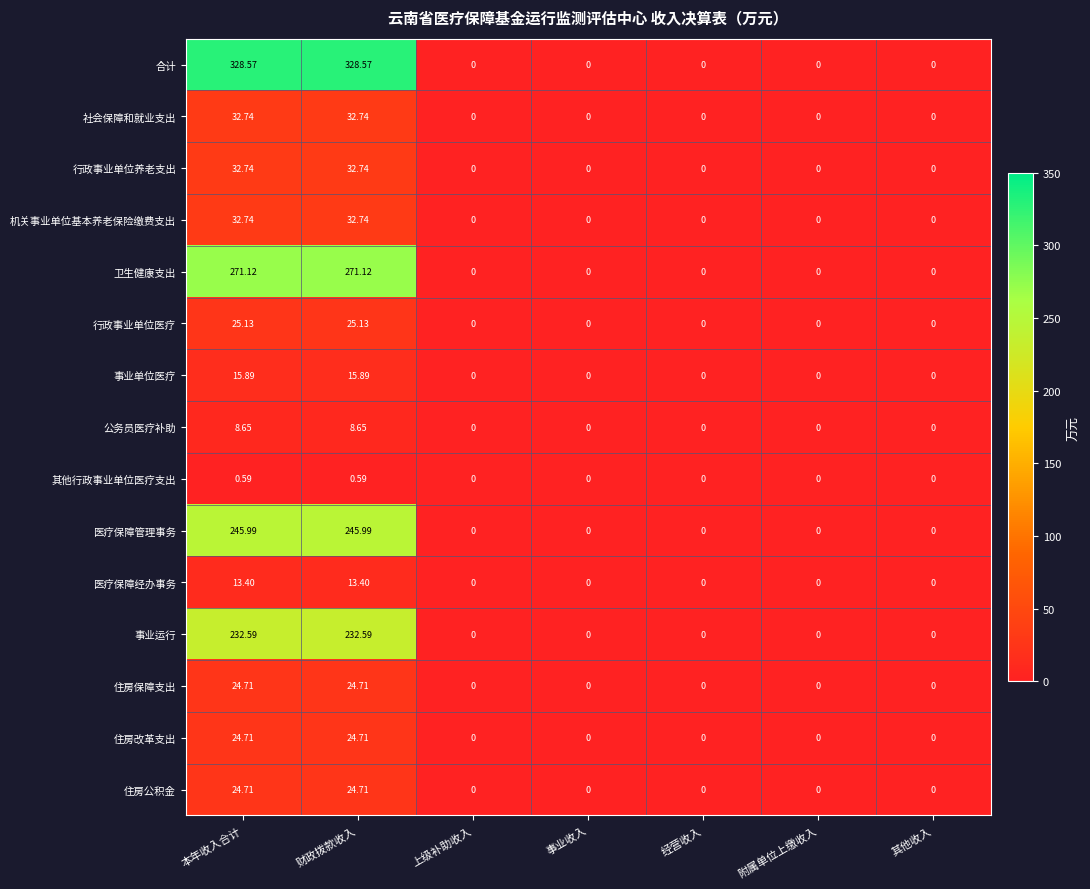

Is the value of 卫生健康支出 at 财政拨款收入 greater than the value of 公务员医疗补助 at 经营收入?

Yes